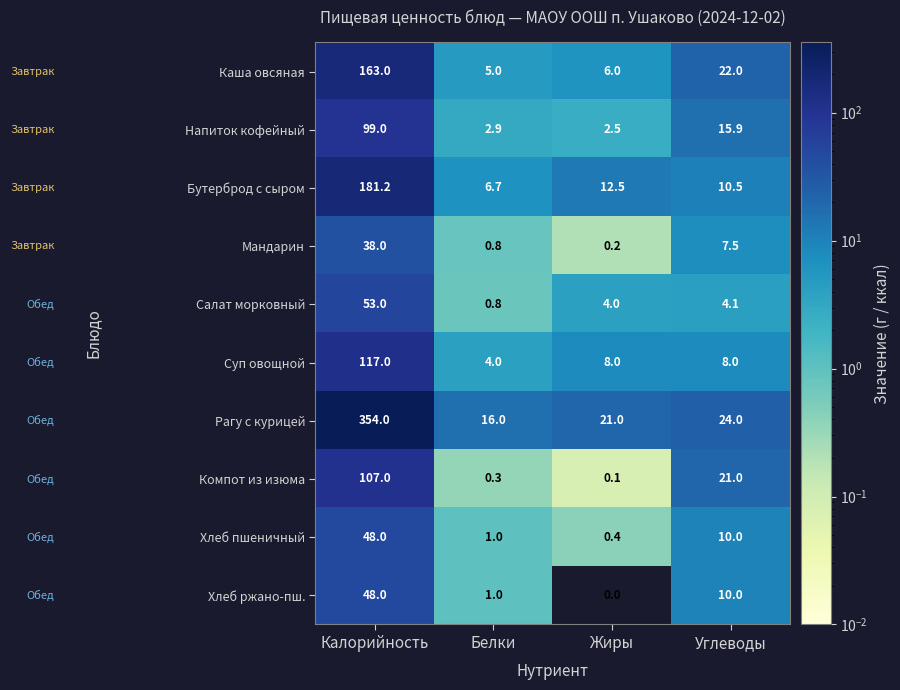

How many distinct data groups are displayed?

10